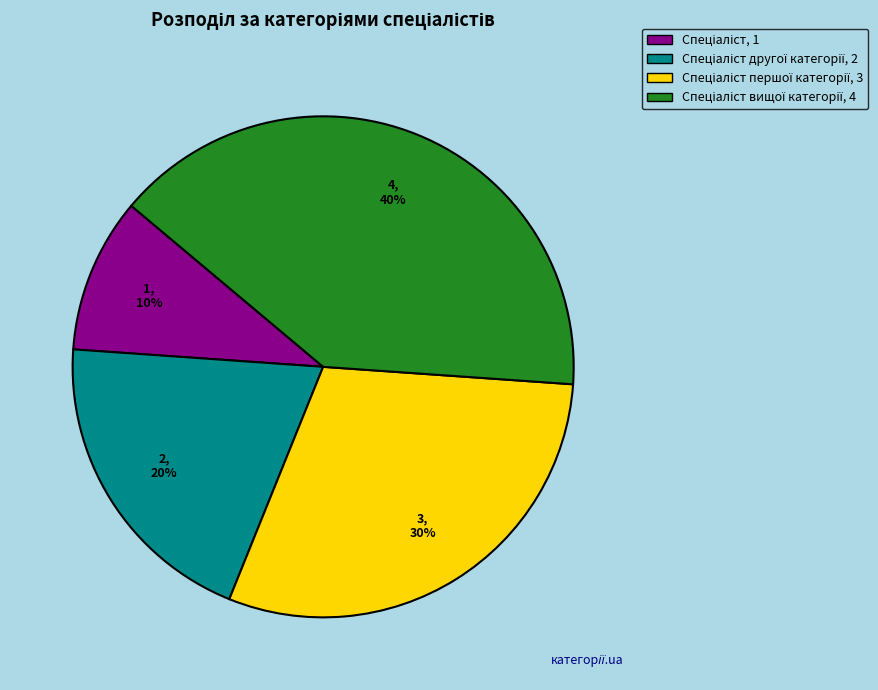

Is there any slice that represents more than half of the pie?

No